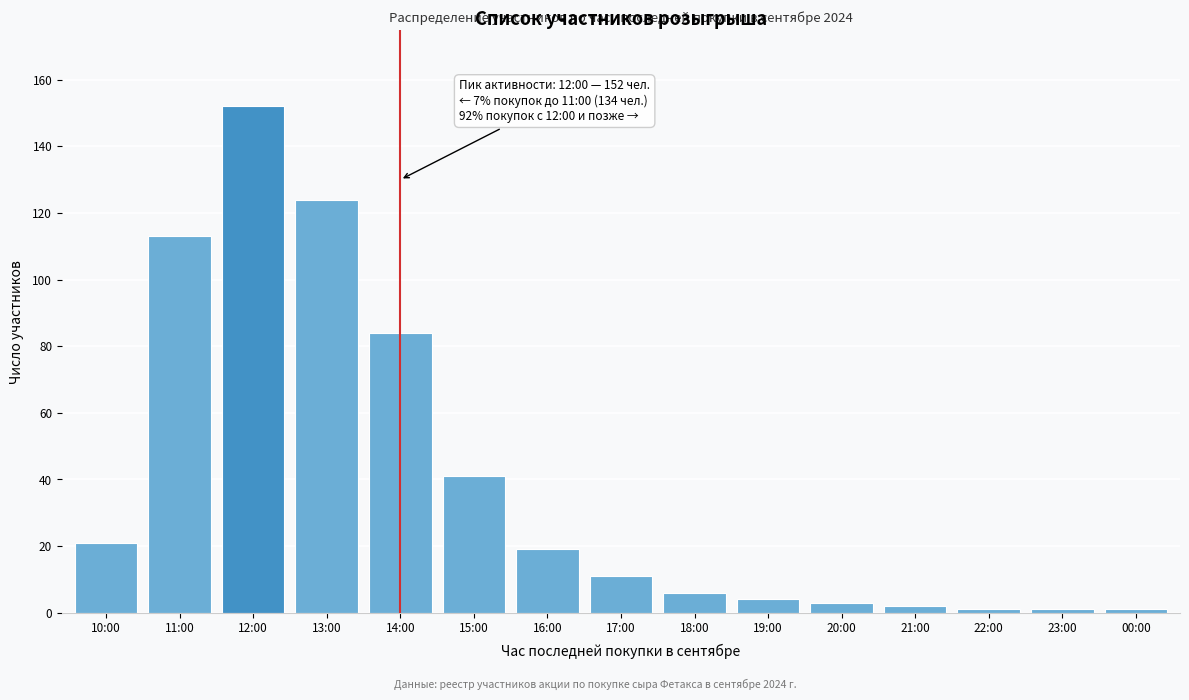

Reading left to right, what are all the values shown in this chart?

10:00=21	11:00=113	12:00=152	13:00=124	14:00=84	15:00=41	16:00=19	17:00=11	18:00=6	19:00=4	20:00=3	21:00=2	22:00=1	23:00=1	00:00=1